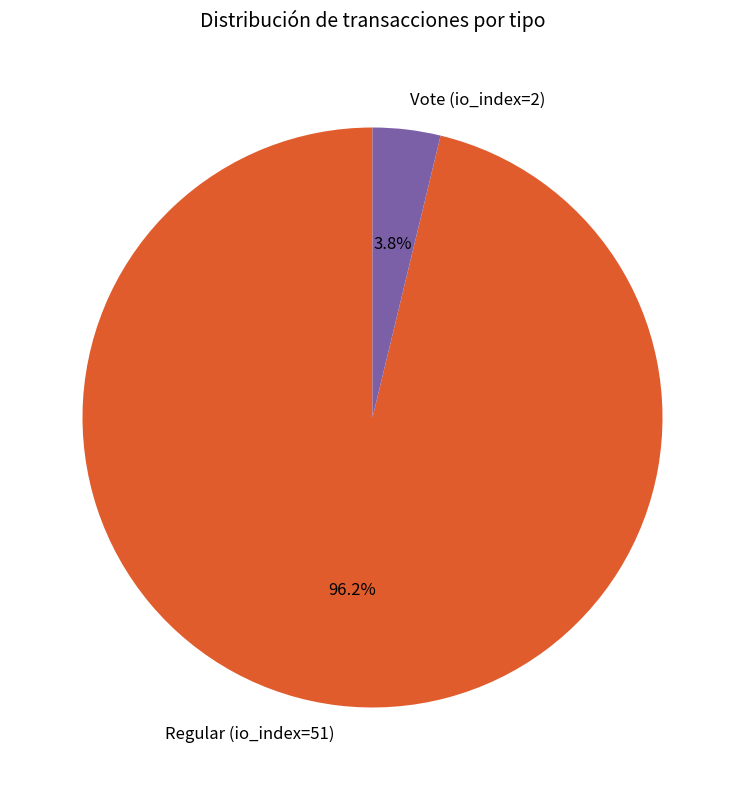

Which slice is the smallest?

Vote (io_index=2)